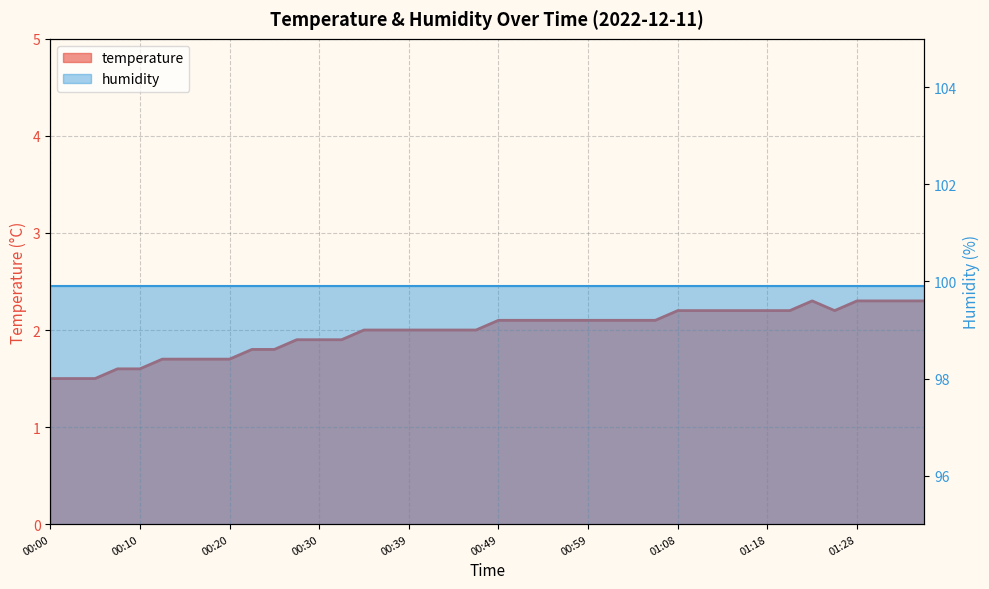

The value at 00:49 is 1.3. True or false?

False